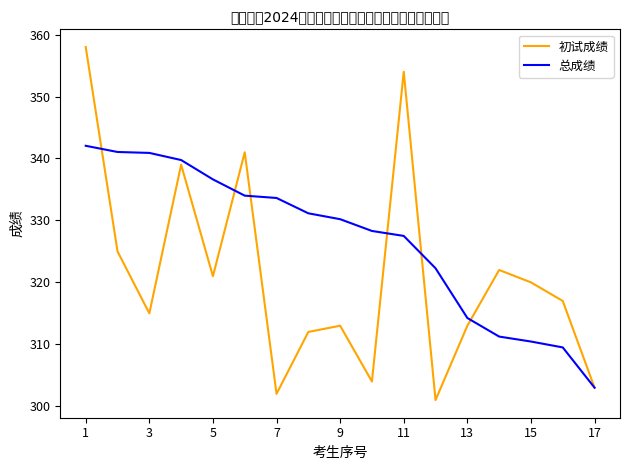

Which series has the largest total across all categories?

总成绩